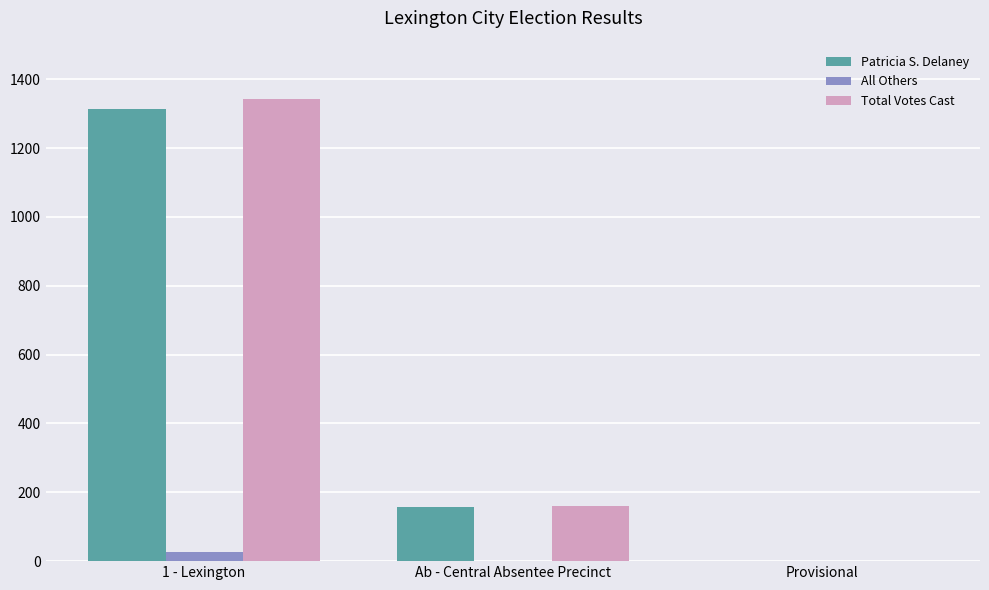

Which label corresponds to the largest value in the chart?

1 - Lexington